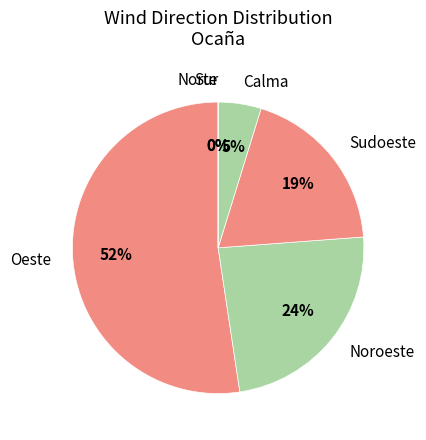

Count the number of slices in the pie.

6